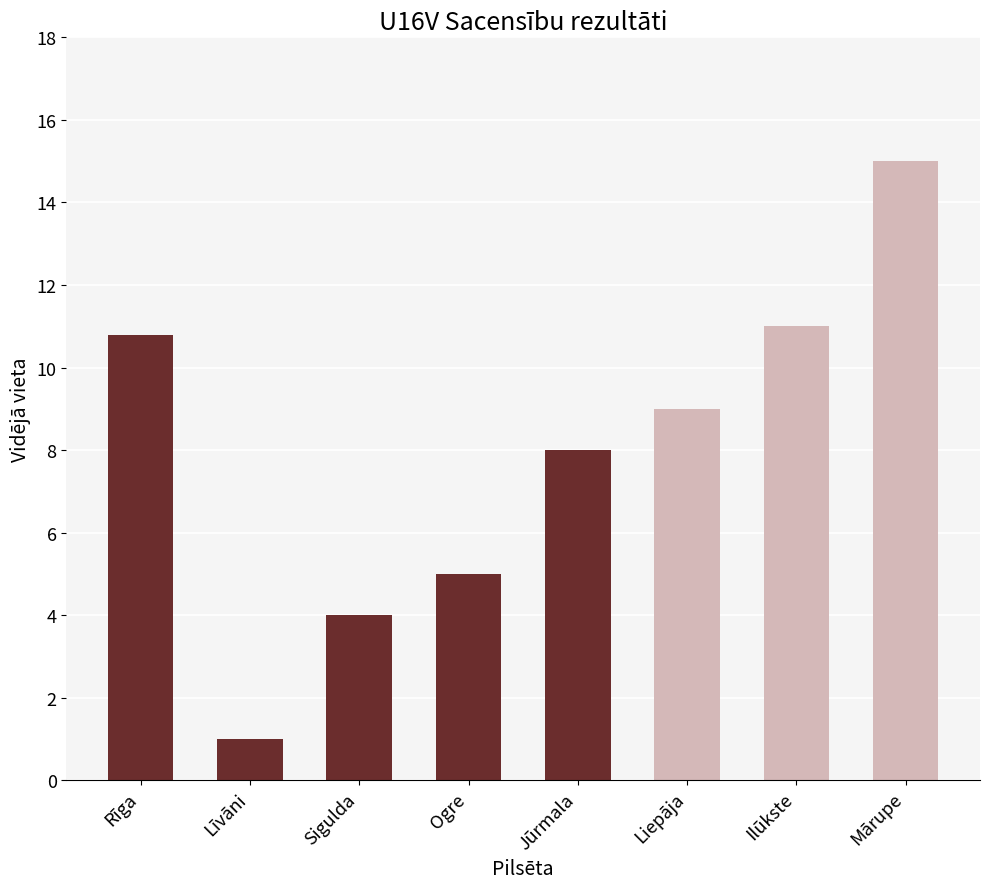

True or false: the data shows 5.6 at Rīga.

False